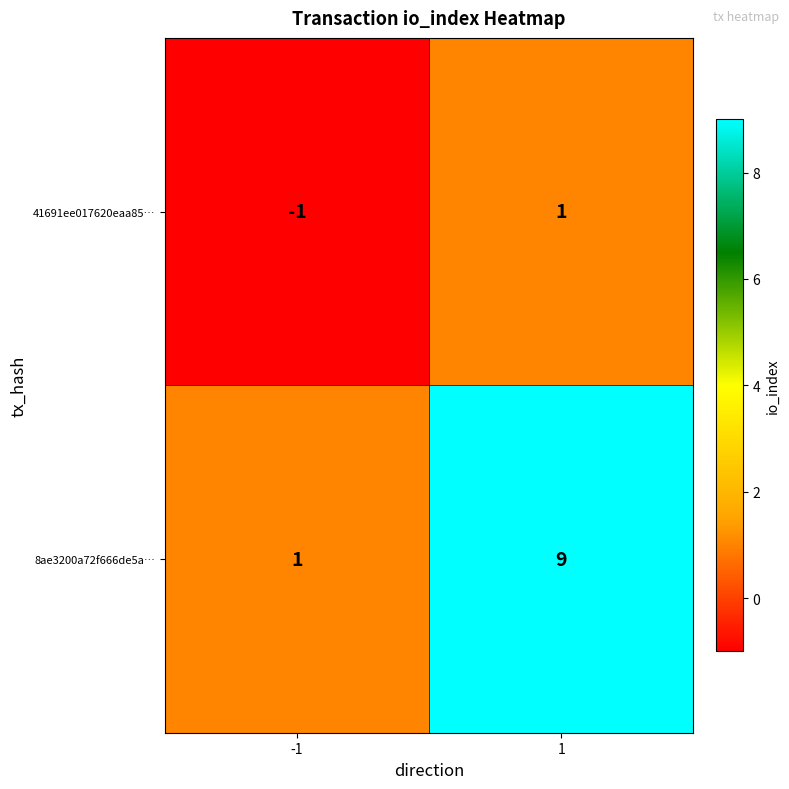

What is the spread (max minus min) of values at 1?

8